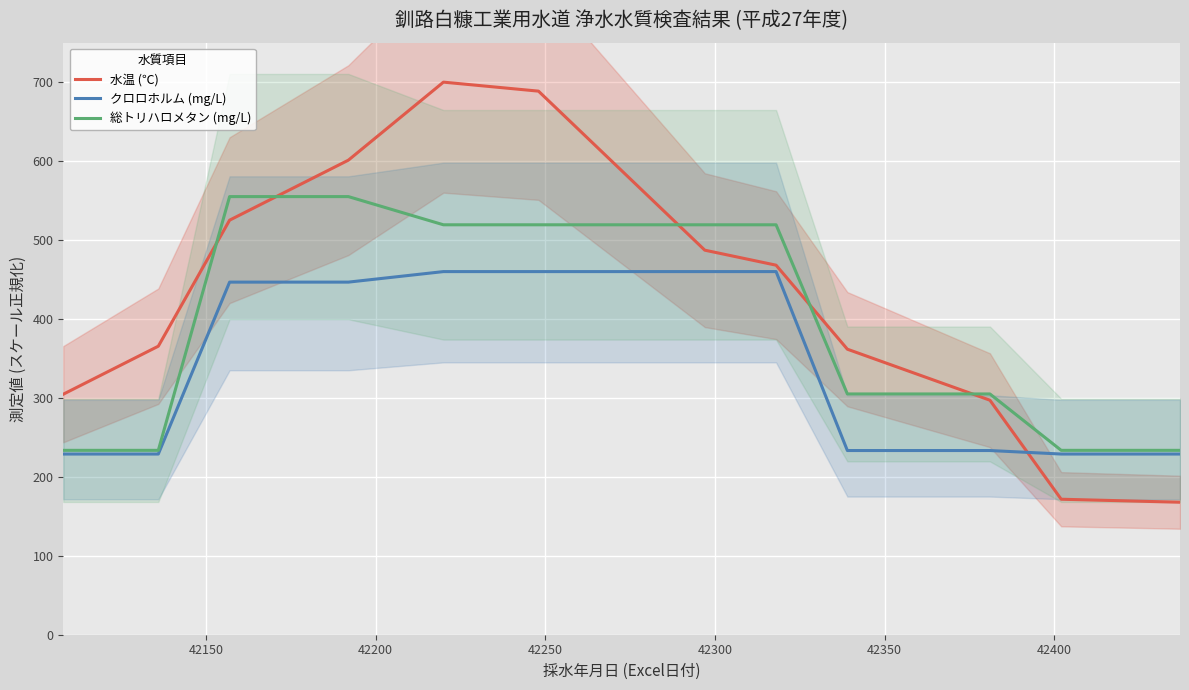

What is the sum of all 総トリハロメタン (mg/L) values?

4731.4